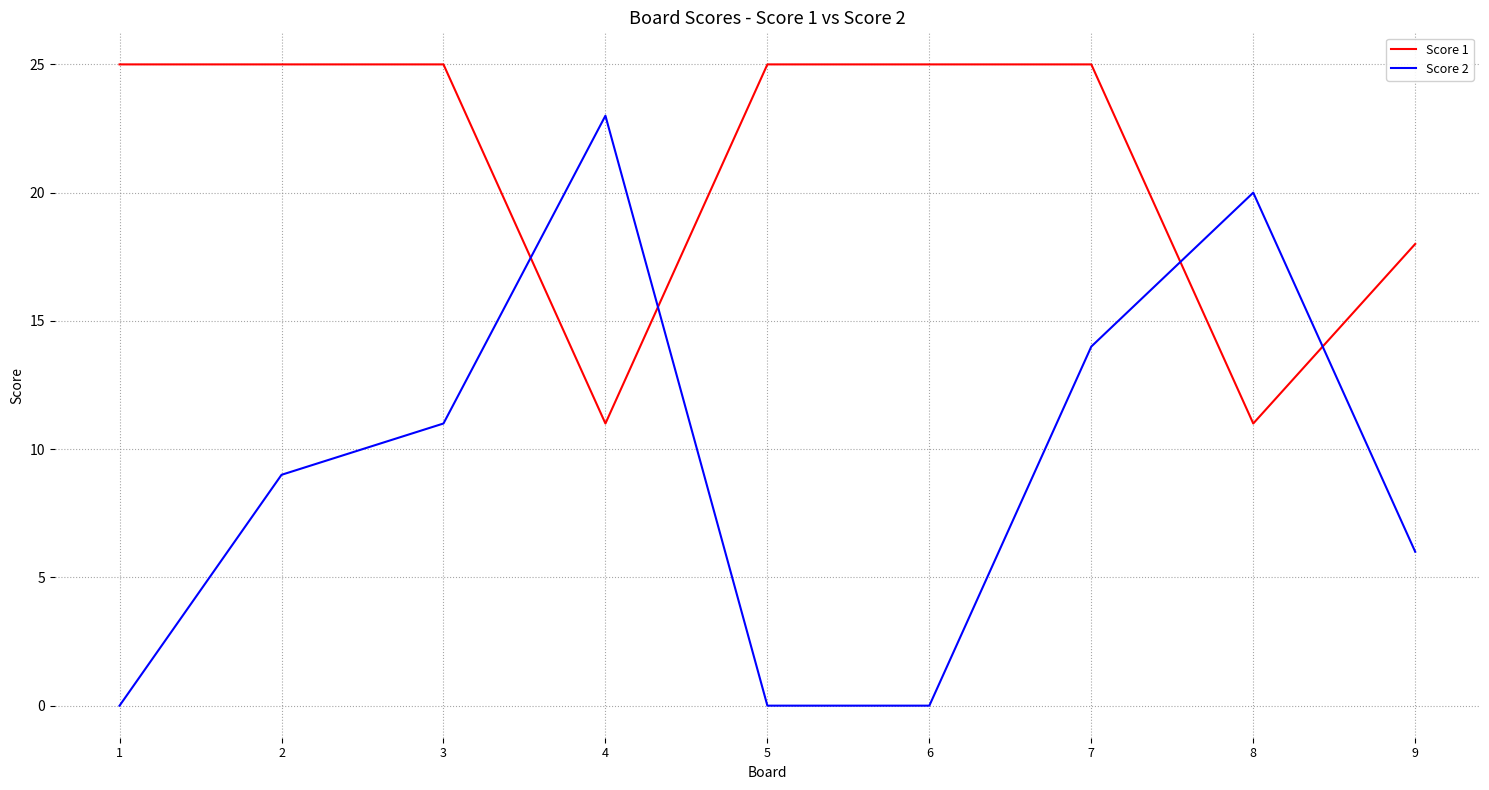

True or false: Score 2 and Score 1 intersect in this chart.

True